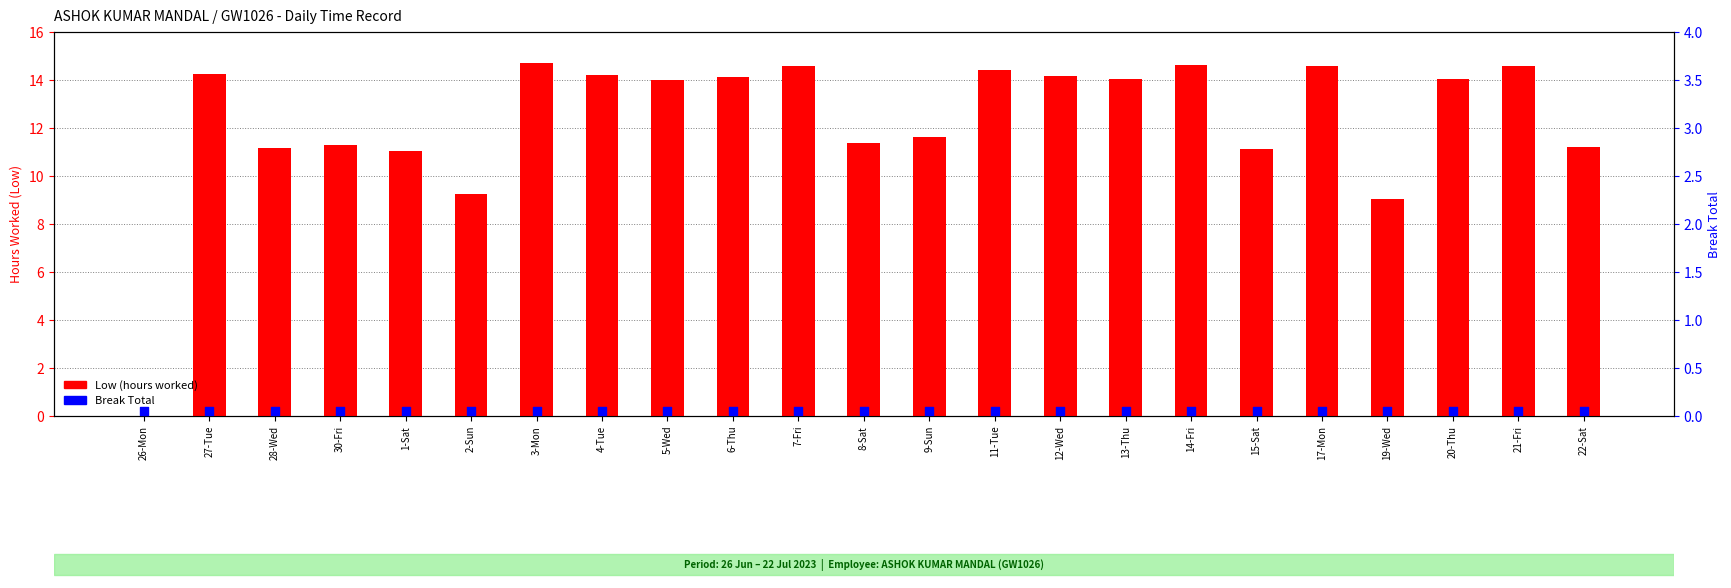

At how many categories does at least one series exceed 0?

22